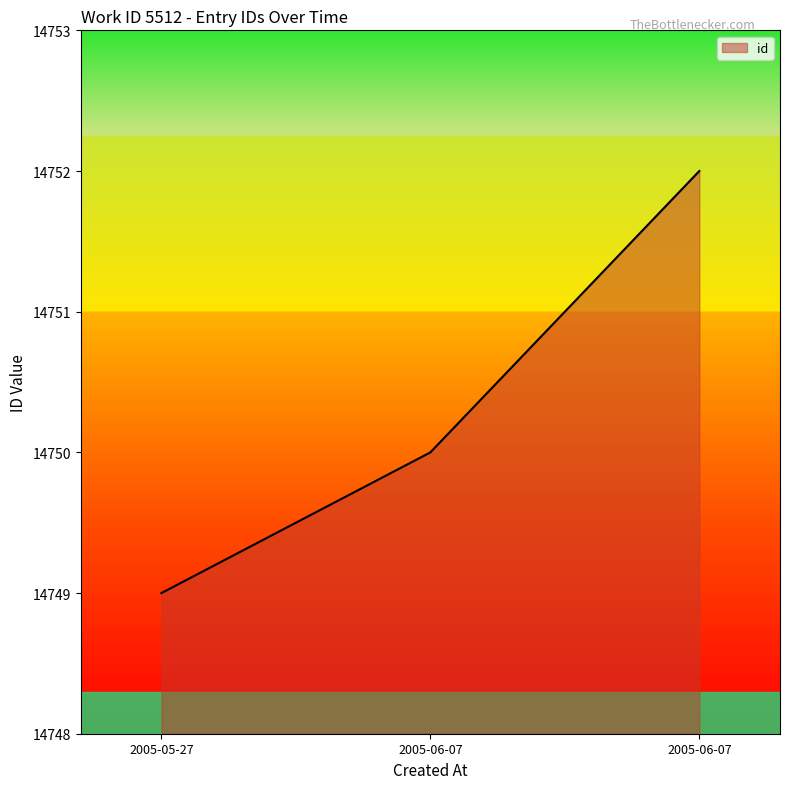

Which category has the lowest value across all series?

2005-05-27